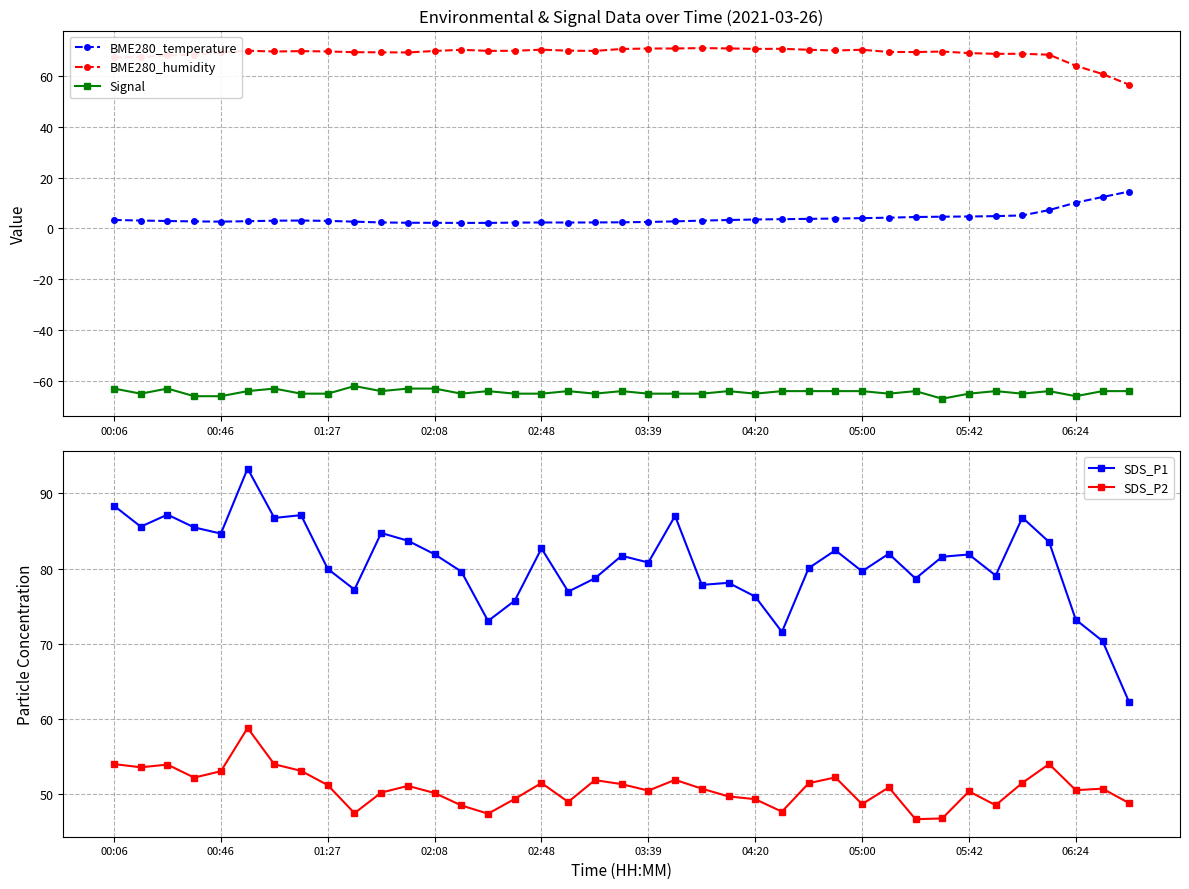

Does the chart display data point markers on the line(s)?

Yes